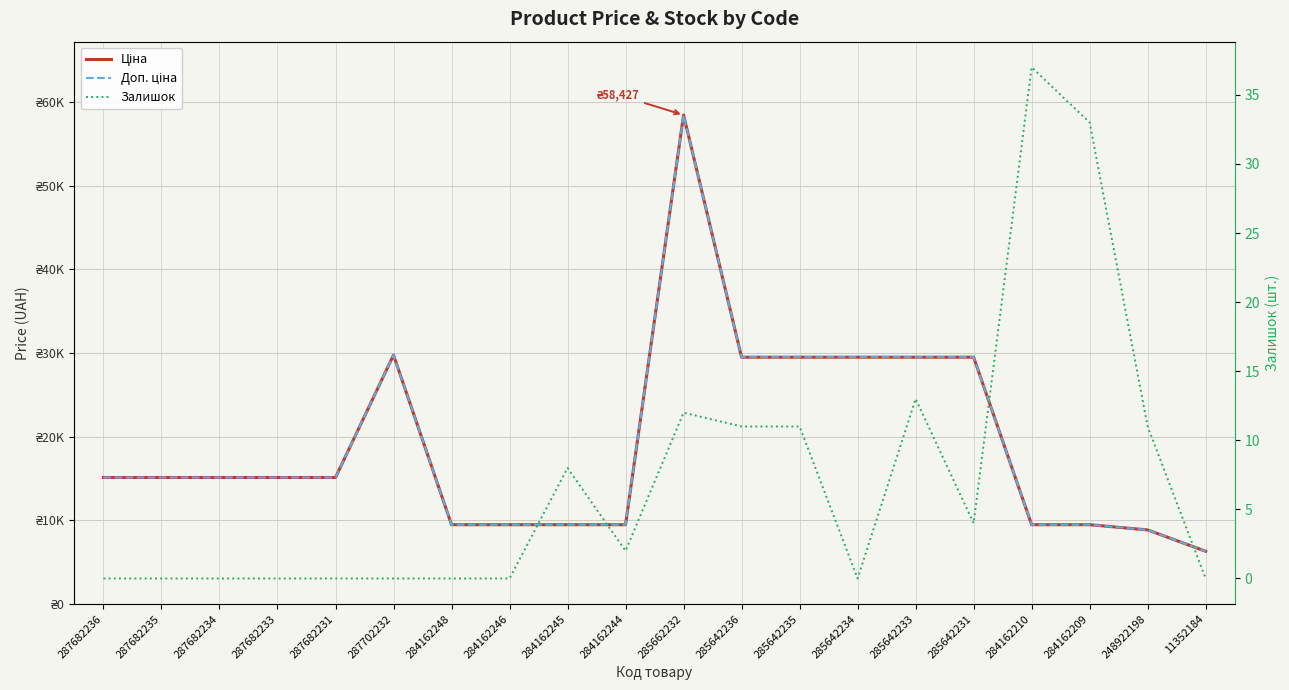

Which series has the largest range (max minus min)?

Ціна